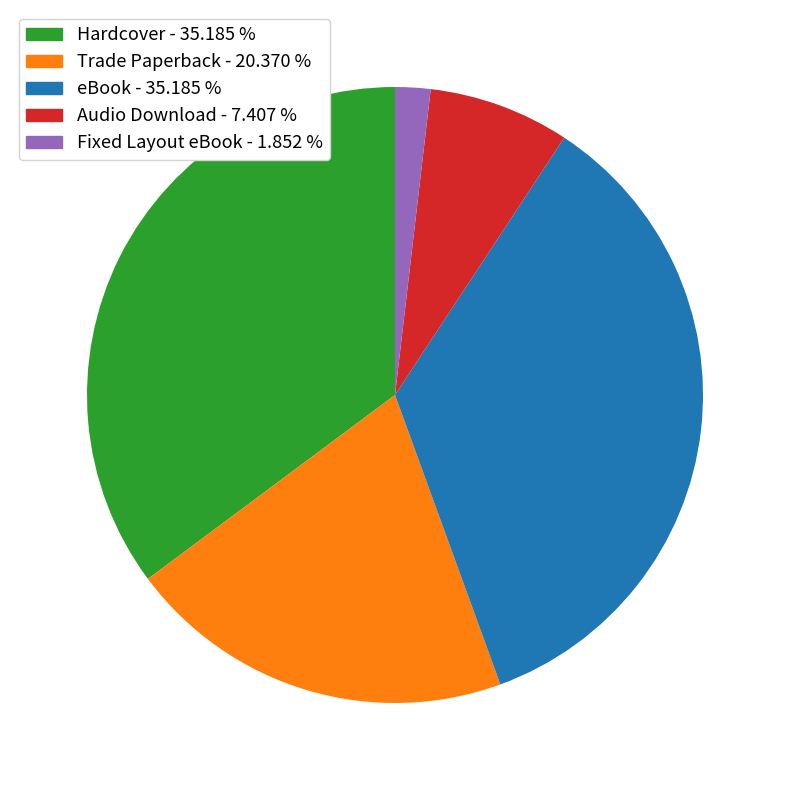

Between Trade Paperback and Fixed Layout eBook, which is larger?

Trade Paperback